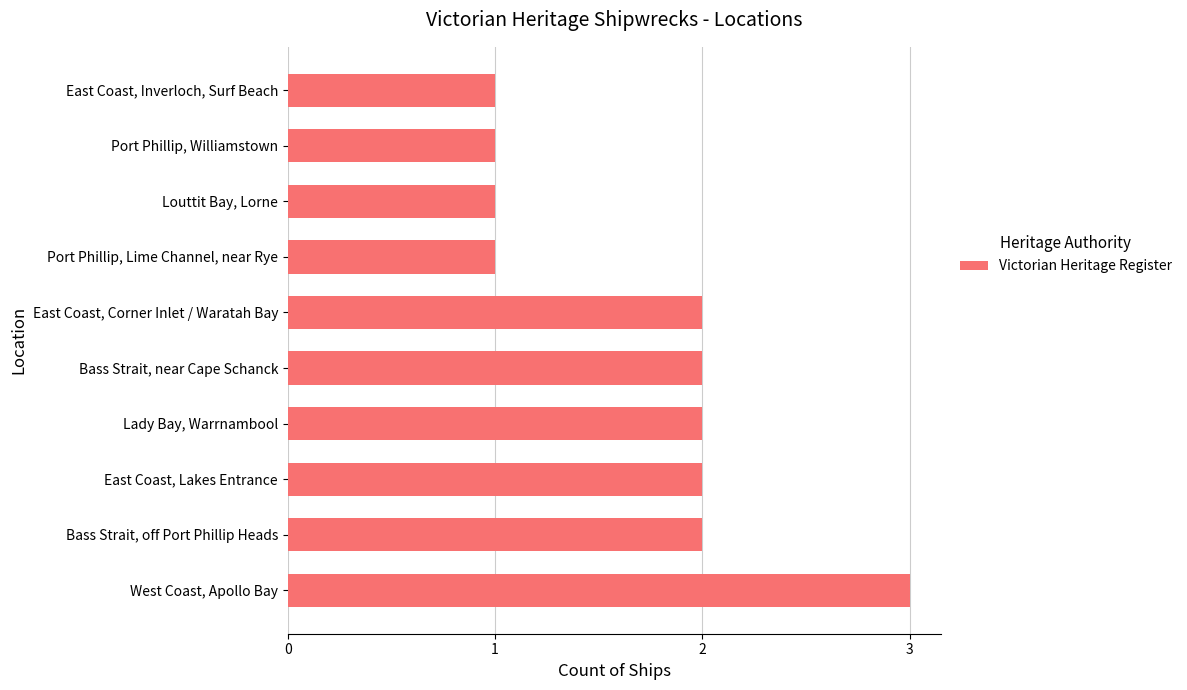

What is the difference between the maximum and minimum values?

2